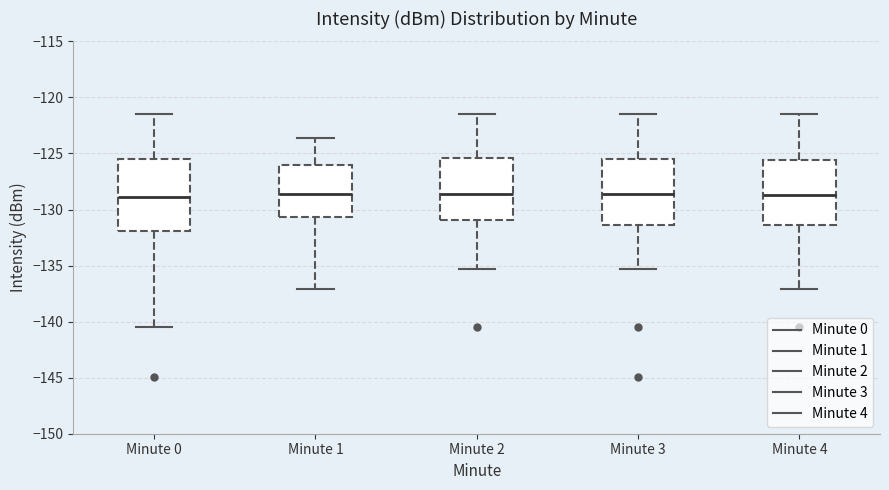

Reading left to right, read every box against the y-axis: the position of its median line, the range the box covers, and the ends of its whiskers. The values are not printed on the chart, so give them approximately, as read against the axis.

Minute 0: median -129.0, box -132.0 to -125.5, whiskers -140.5 to -121.5
Minute 1: median -128.5, box -130.5 to -126.0, whiskers -137.0 to -123.5
Minute 2: median -128.5, box -131.0 to -125.5, whiskers -135.5 to -121.5
Minute 3: median -128.5, box -131.5 to -125.5, whiskers -135.5 to -121.5
Minute 4: median -128.5, box -131.5 to -125.5, whiskers -137.0 to -121.5